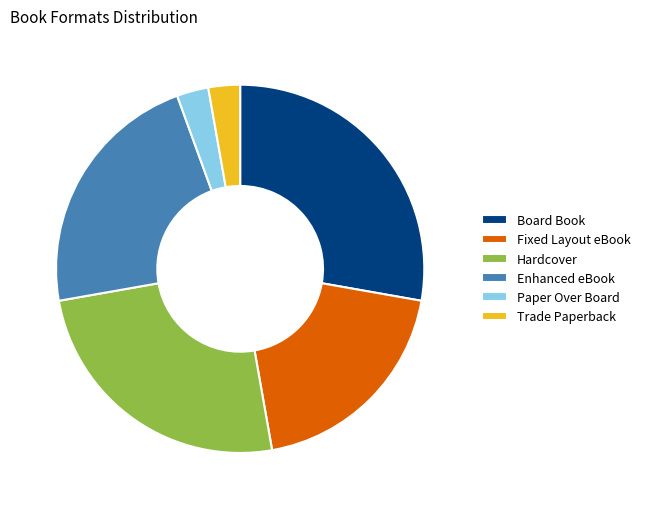

What is the largest slice in the pie chart?

Board Book